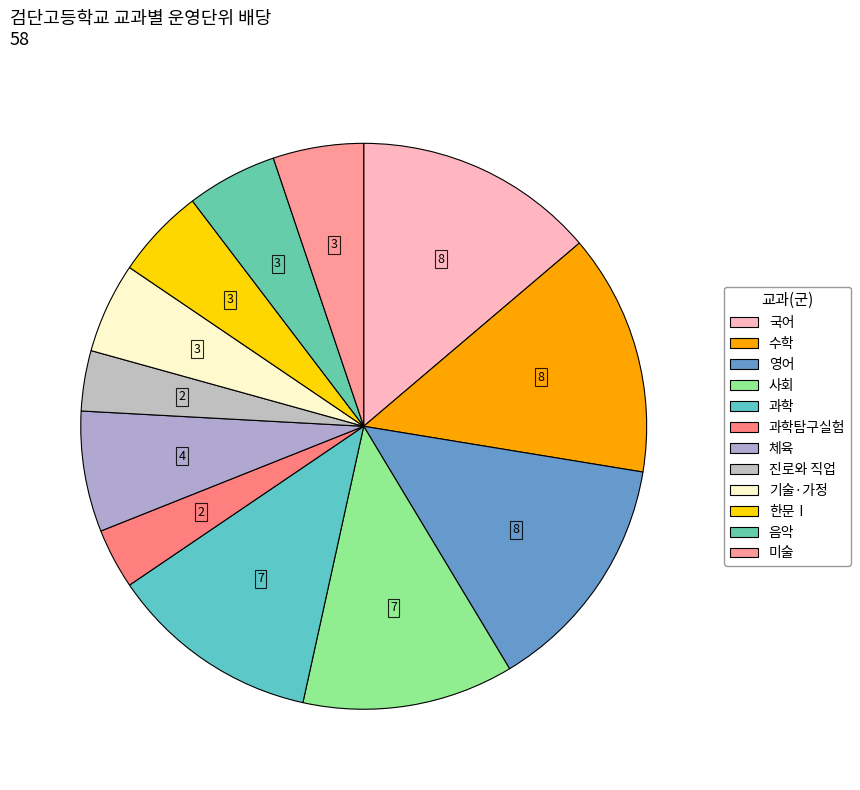

Count the number of slices in the pie.

12